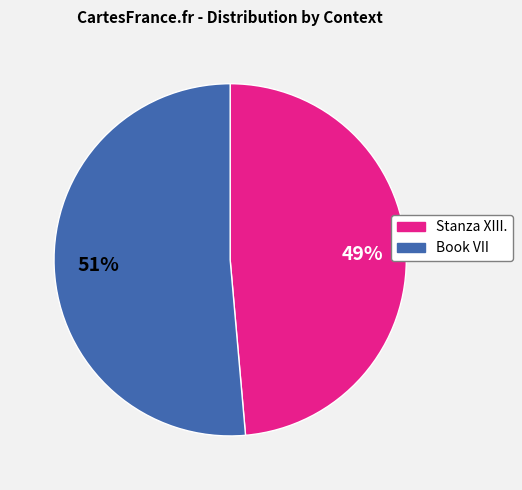

What percentage is the Stanza XIII. slice, to the nearest percent?

49%